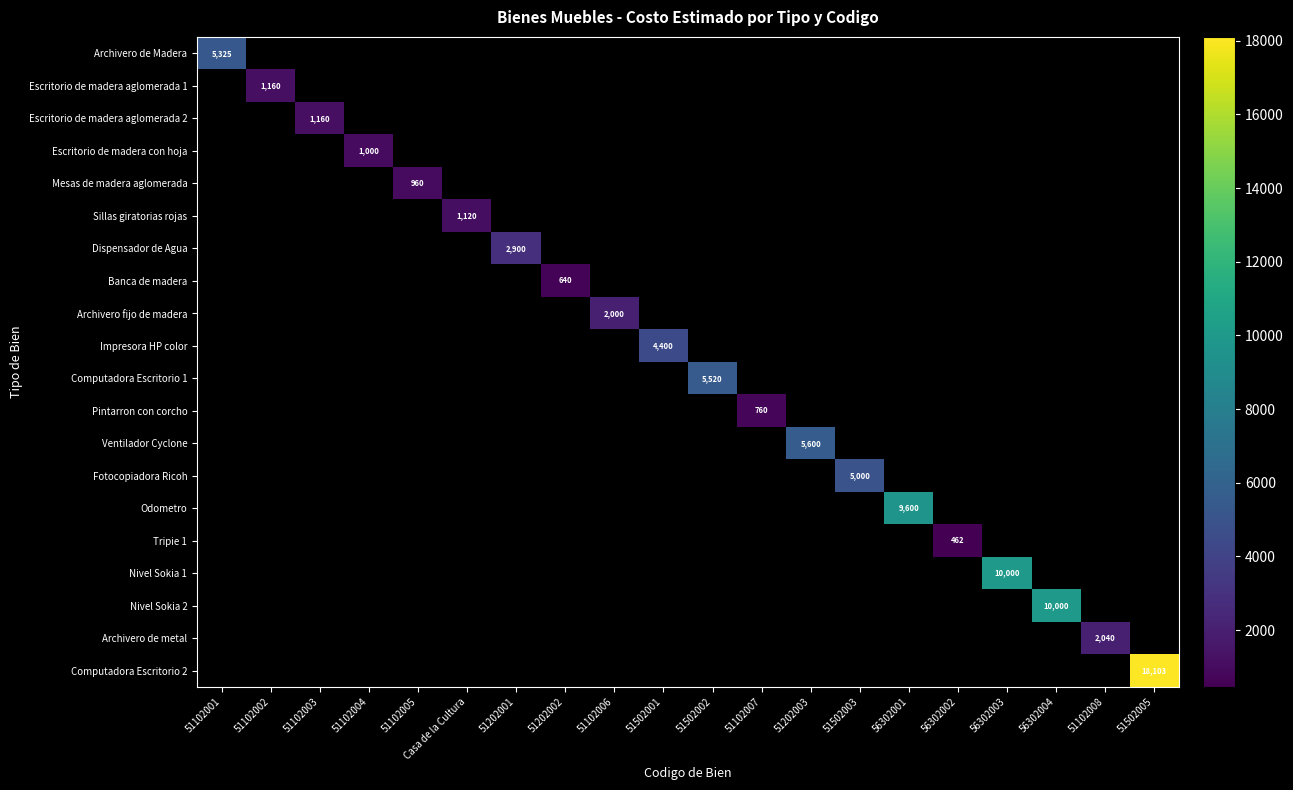

At 51502001, list the series in order from smallest to largest.

Archivero de Madera, Escritorio de madera aglomerada 1, Escritorio de madera aglomerada 2, Escritorio de madera con hoja, Mesas de madera aglomerada, Sillas giratorias rojas, Dispensador de Agua, Banca de madera, Archivero fijo de madera, Impresora HP color, Computadora Escritorio 1, Pintarron con corcho, Ventilador Cyclone, Fotocopiadora Ricoh, Odometro, Tripie 1, Nivel Sokia 1, Nivel Sokia 2, Archivero de metal, Computadora Escritorio 2